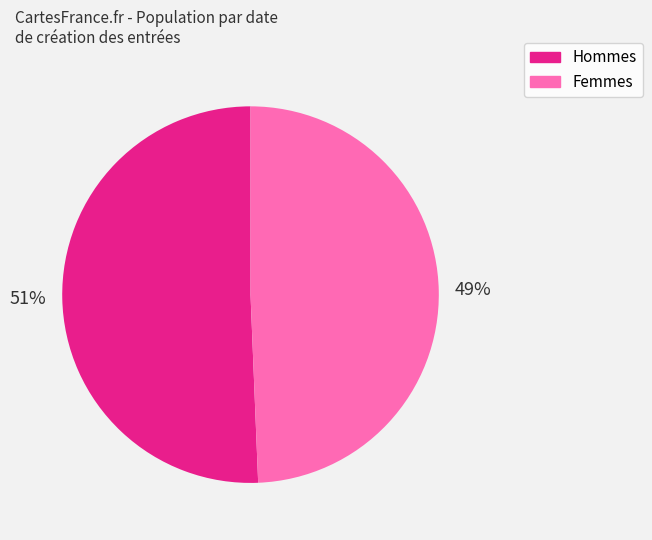

Is Hommes the majority of the pie?

Yes